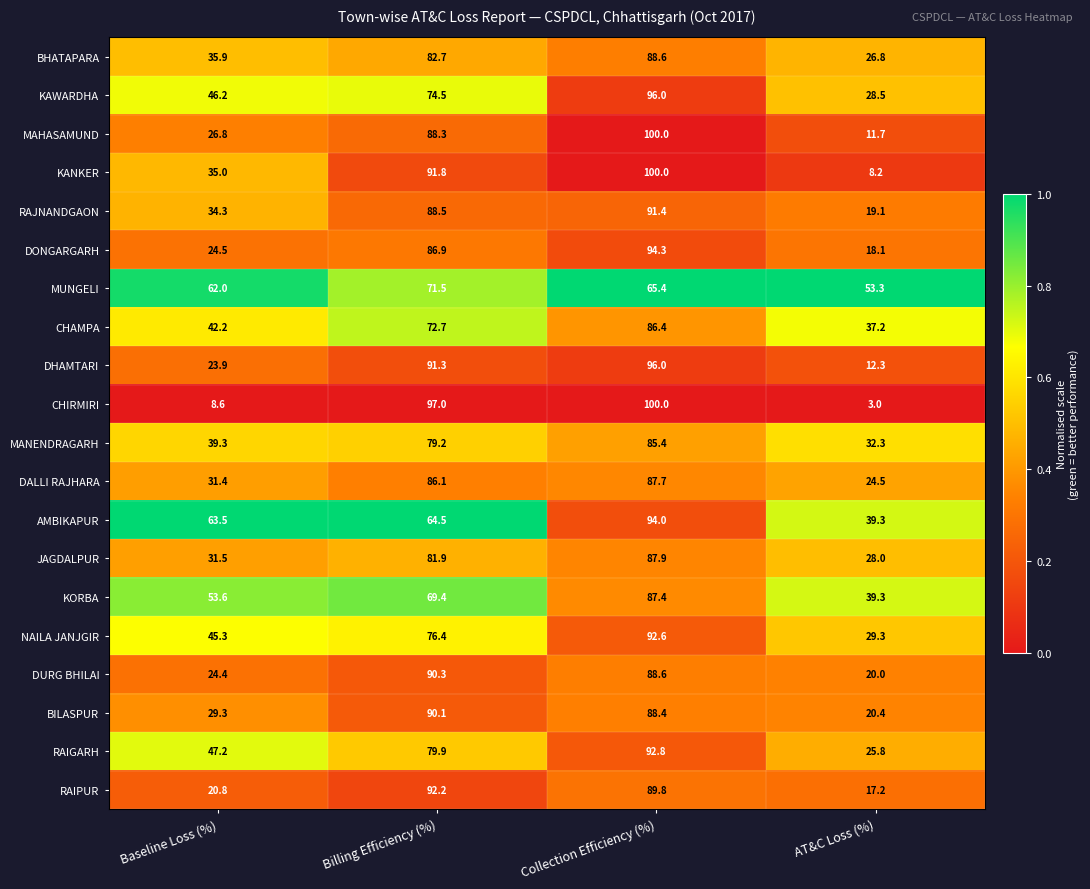

At which label does DHAMTARI first exceed 91?

Billing Efficiency (%)